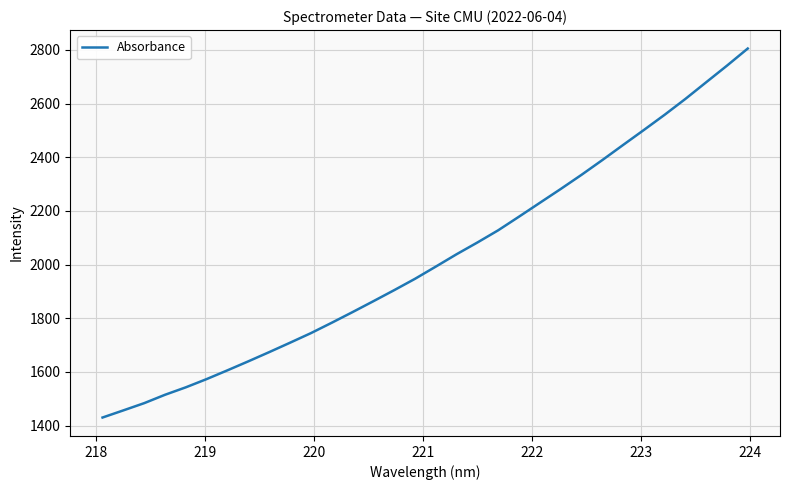

What is the greatest value displayed?

2805.4